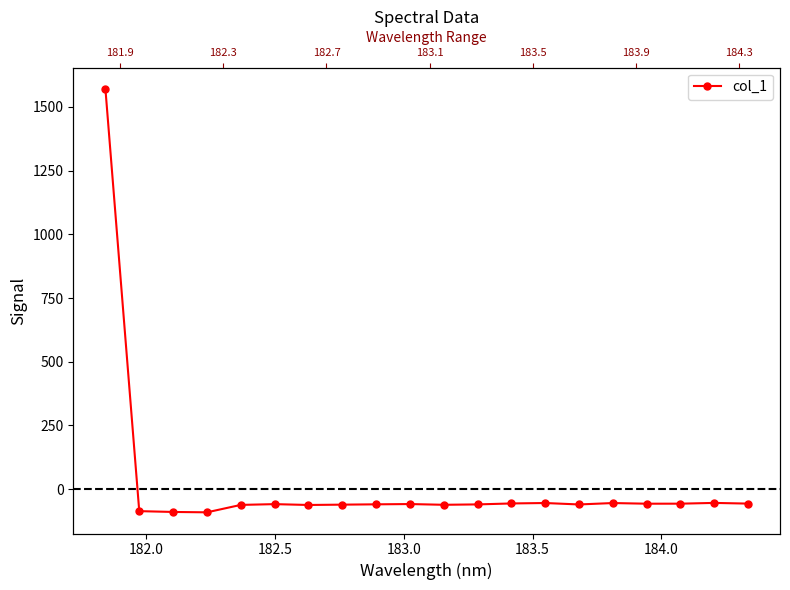

How many negative values are there?

19